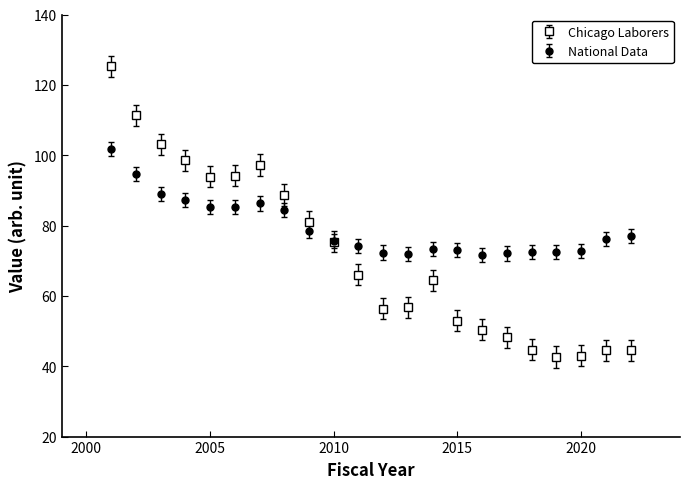

What are all the series names shown in the legend?

Chicago Laborers, National Data